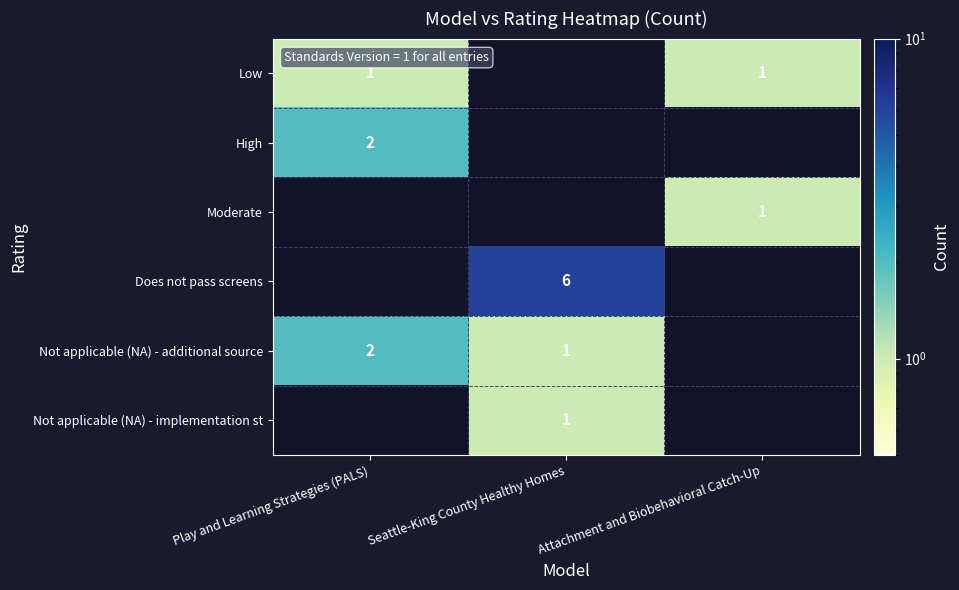

Is it true that Low equals 1 at Attachment and Biobehavioral Catch-Up?

True